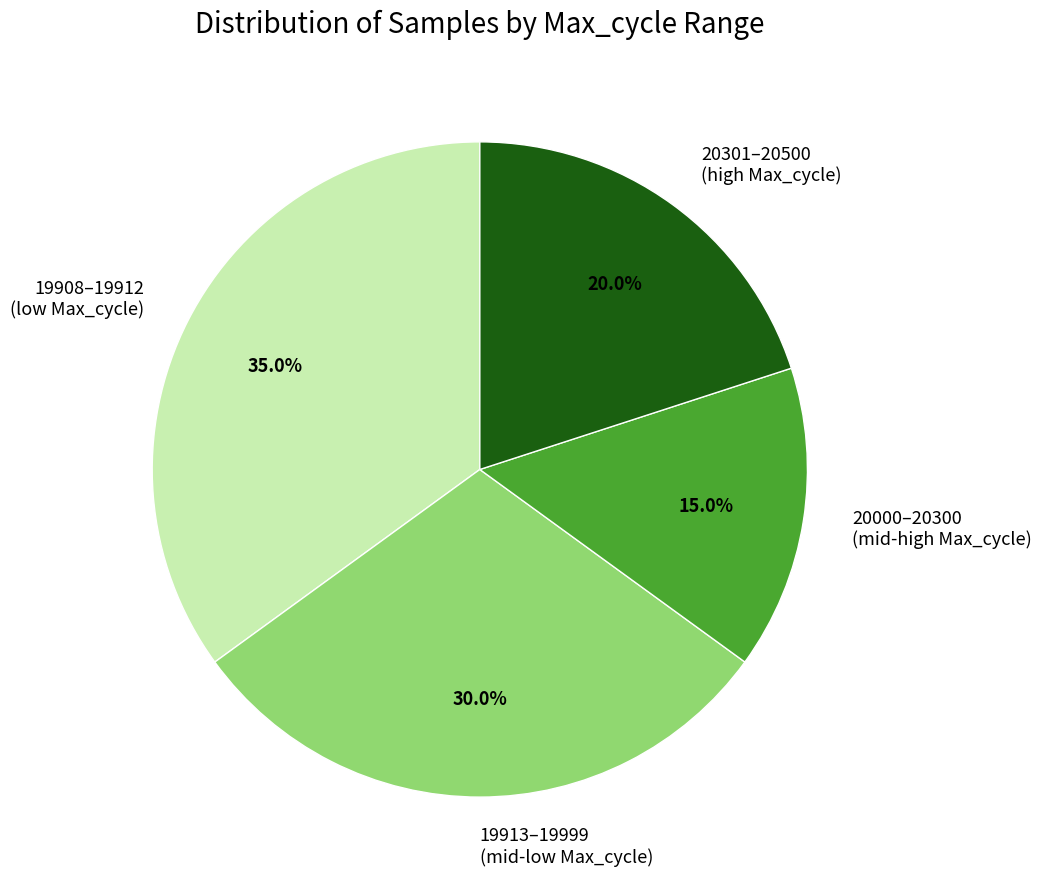

Count the number of slices in the pie.

4